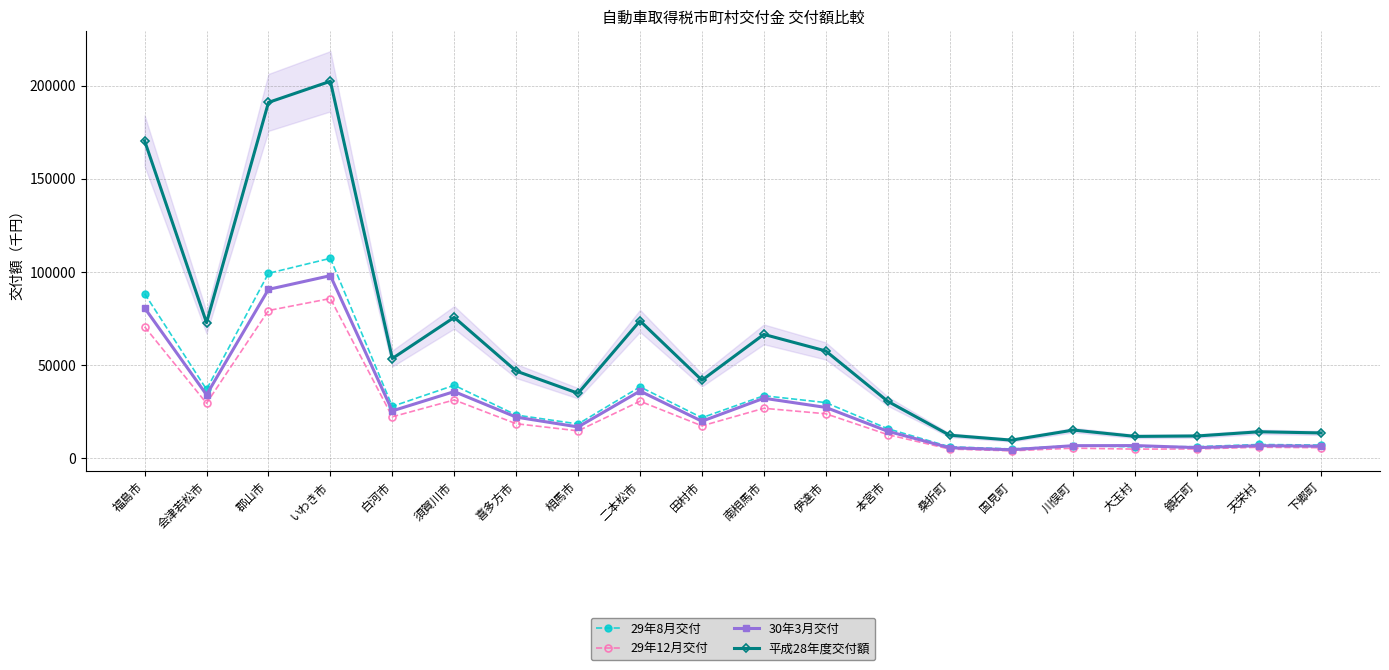

At which category does 30年3月交付 reach its first local valley?

会津若松市